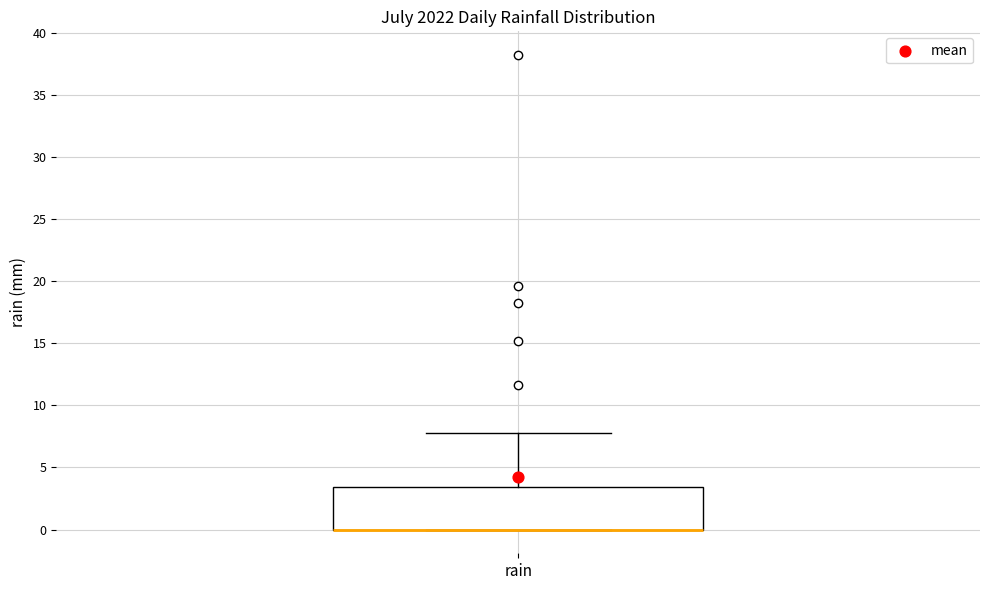

Where does the upper whisker of the box for rain end on the y-axis? The values are not printed on the chart, so give them approximately, as read against the axis.

8.0